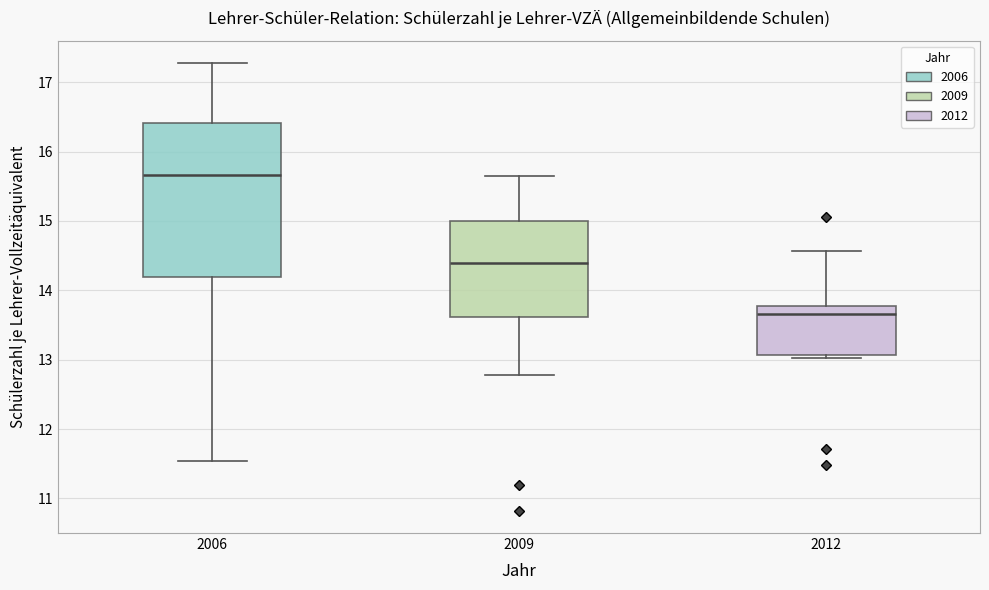

Reading left to right, transcribe this box plot: for each box, give where its median line is, the range the box spans, and where its two whiskers end, as read against the y-axis. The values are not printed on the chart, so give them approximately, as read against the axis.

2006: median 15.7, box 14.2 to 16.4, whiskers 11.5 to 17.3
2009: median 14.4, box 13.6 to 15.0, whiskers 12.8 to 15.6
2012: median 13.7, box 13.1 to 13.8, whiskers 13.0 to 14.6